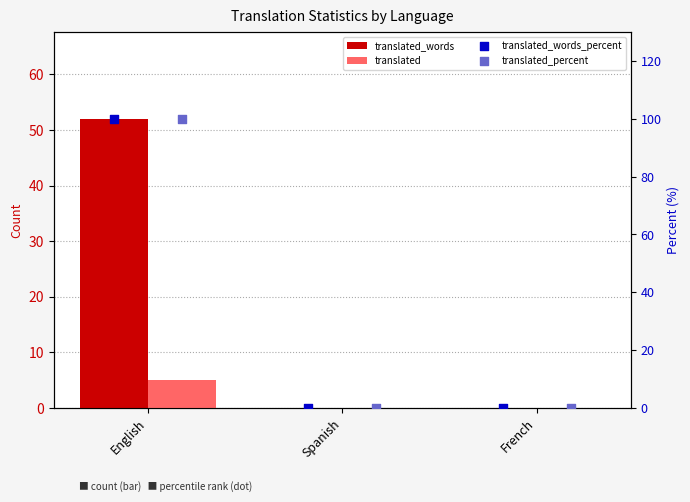

Which series has the largest total across all categories?

translated_words_percent